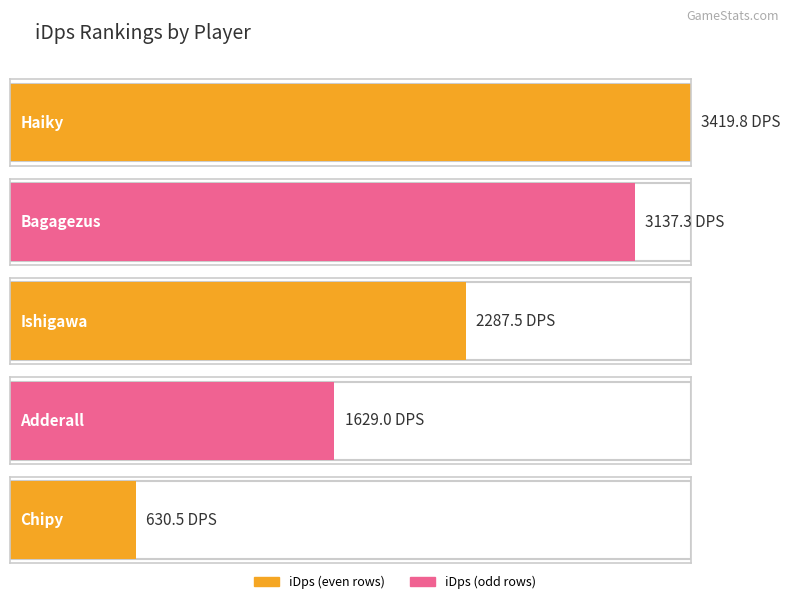

True or false: the data shows 1246.2 at Haiky.

False